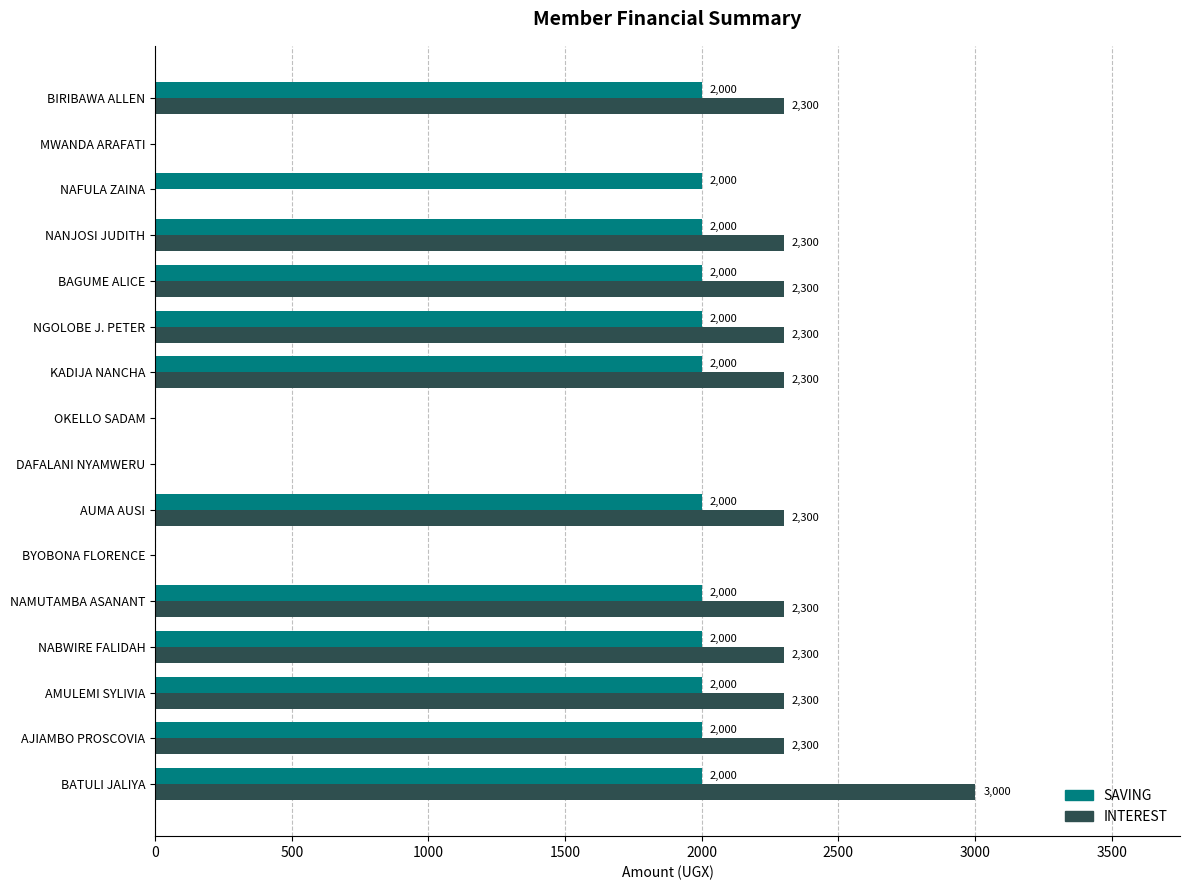

Which series changed the most between BATULI JALIYA and AMULEMI SYLIVIA?

INTEREST